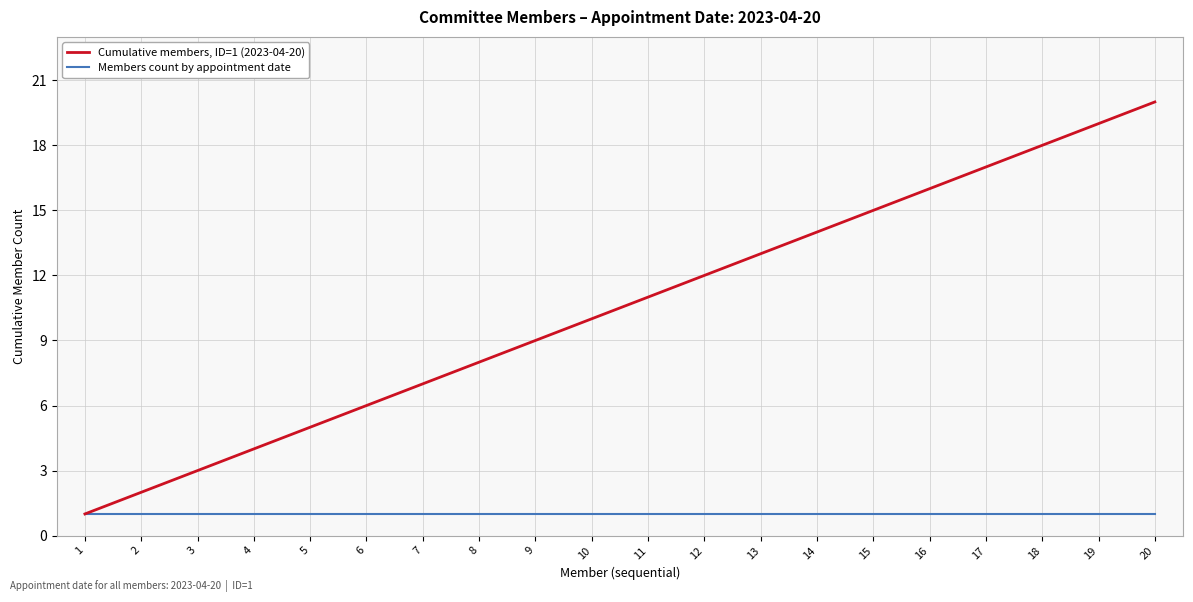

Between 7 and 20, which series saw the biggest shift?

Cumulative members, ID=1 (2023-04-20)